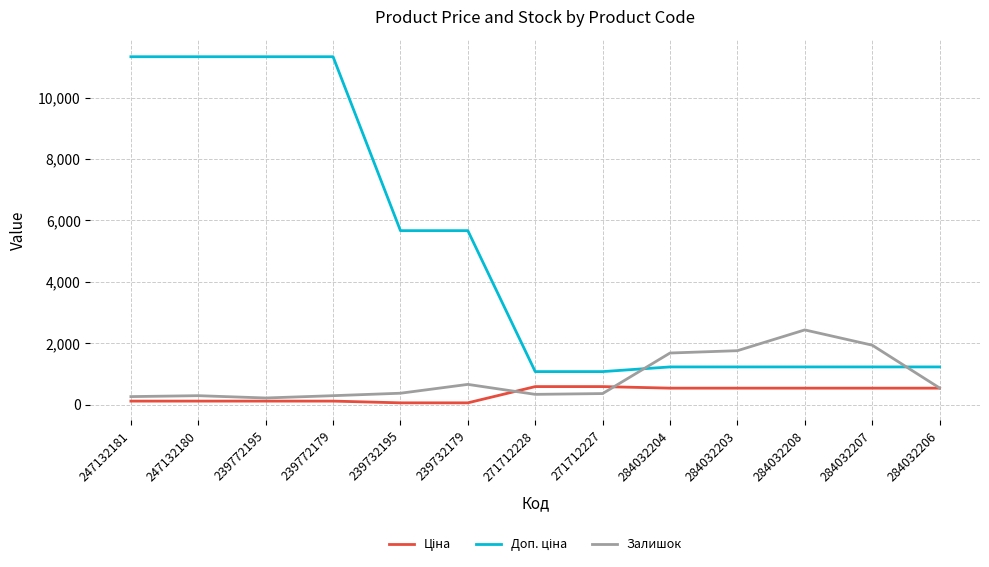

What is the total value across all series at 247132181?

11707.3